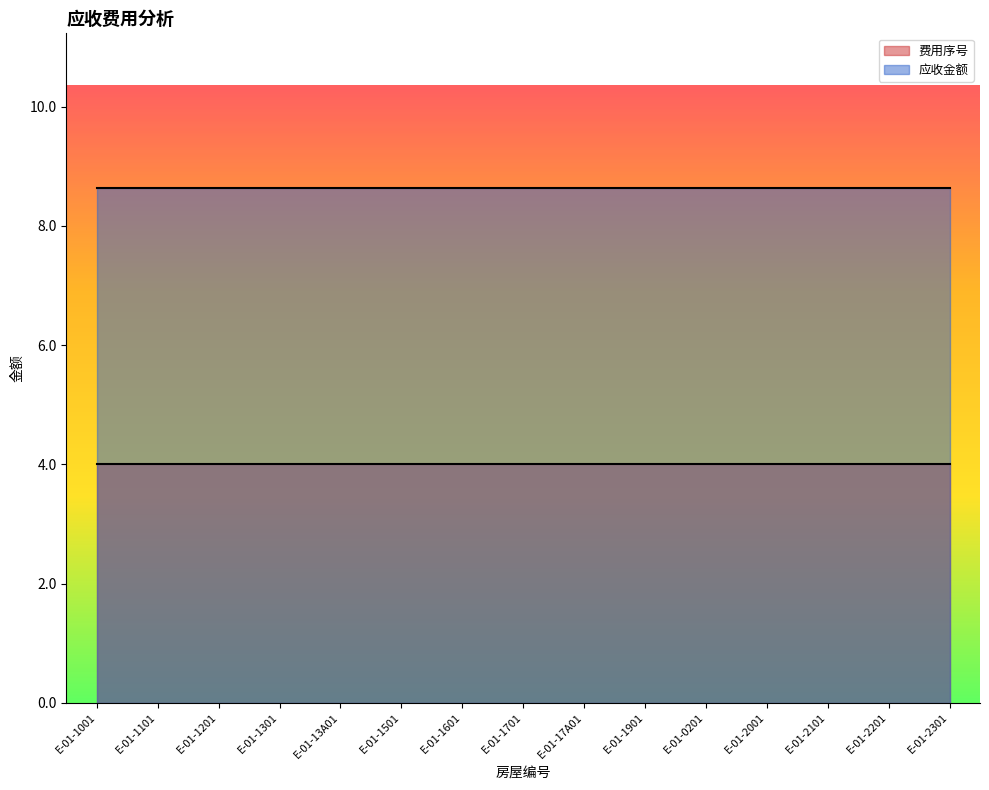

Reading left to right, what are all the values shown in this chart?

费用序号: E-01-1001=4.0	E-01-1101=4.0	E-01-1201=4.0	E-01-1301=4.0	E-01-13A01=4.0	E-01-1501=4.0	E-01-1601=4.0	E-01-1701=4.0	E-01-17A01=4.0	E-01-1901=4.0	E-01-0201=4.0	E-01-2001=4.0	E-01-2101=4.0	E-01-2201=4.0	E-01-2301=4.0
应收金额: E-01-1001=8.6	E-01-1101=8.6	E-01-1201=8.6	E-01-1301=8.6	E-01-13A01=8.6	E-01-1501=8.6	E-01-1601=8.6	E-01-1701=8.6	E-01-17A01=8.6	E-01-1901=8.6	E-01-0201=8.6	E-01-2001=8.6	E-01-2101=8.6	E-01-2201=8.6	E-01-2301=8.6